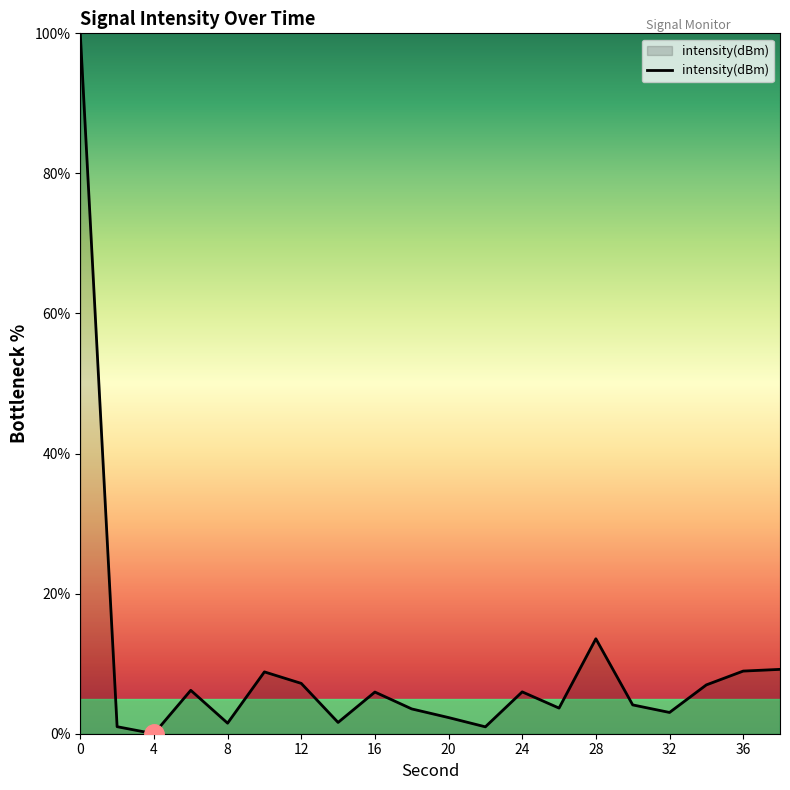

What is the maximum value shown in the chart?

100.0